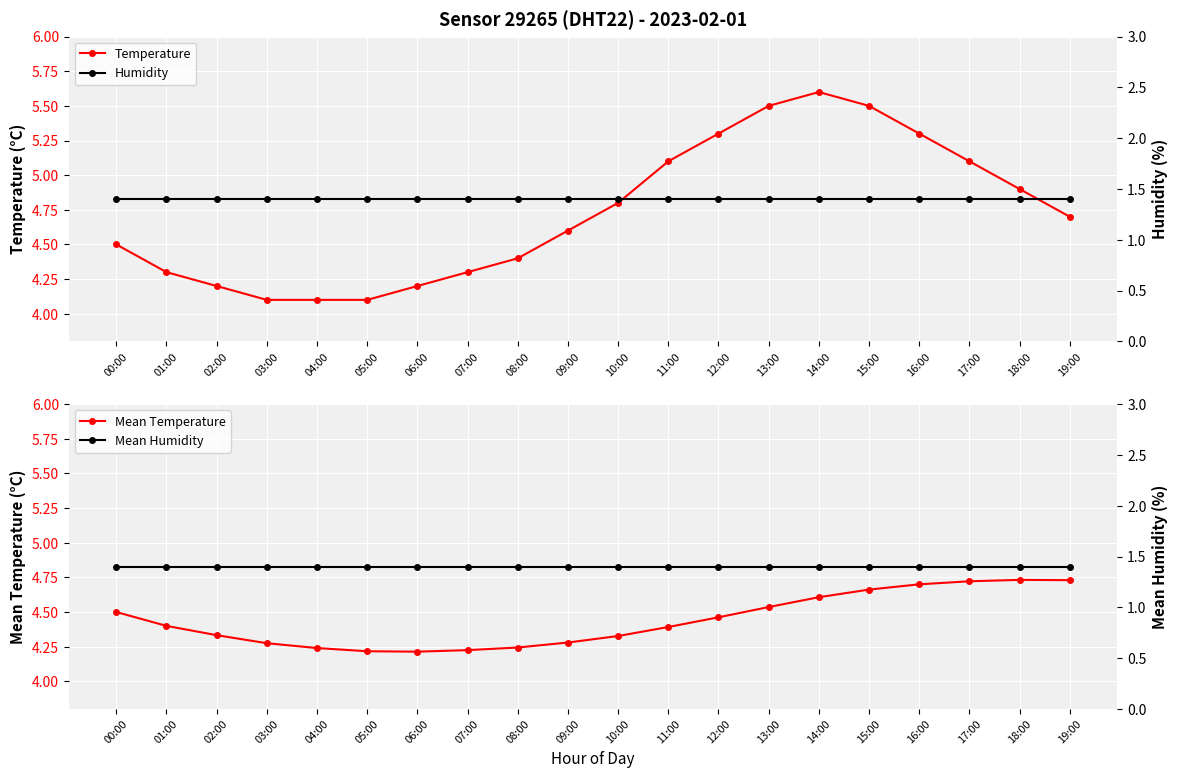

Is it true that Temperature equals 4.1 at 05:00?

True